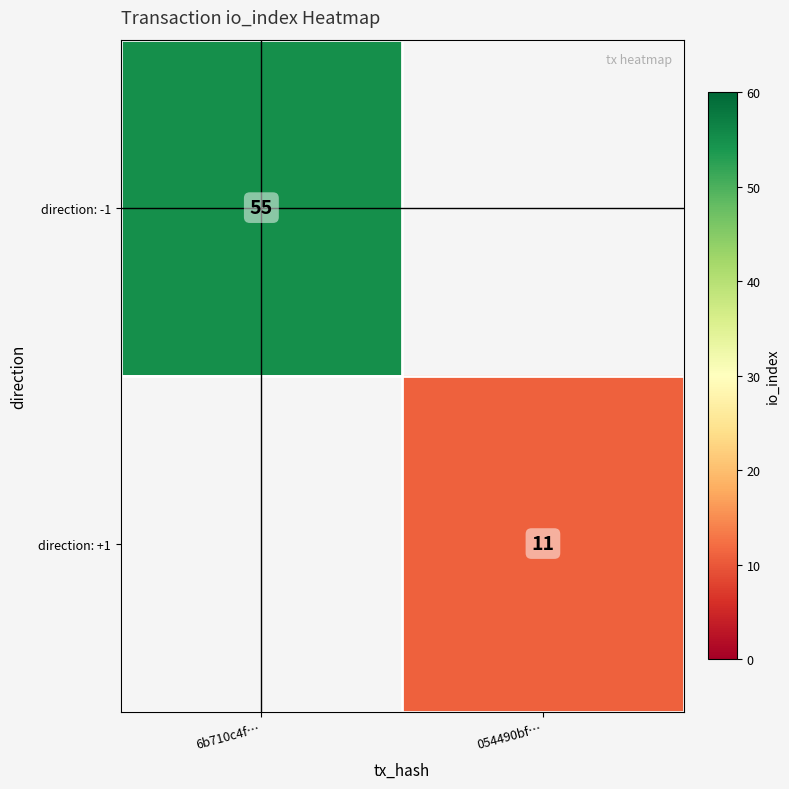

The direction: -1 series shows 55 at 6b710c4f…. True or false?

True